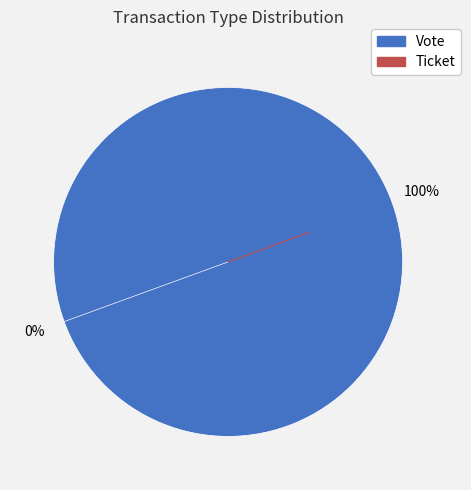

To the nearest percent, what is the average slice percentage?

50%